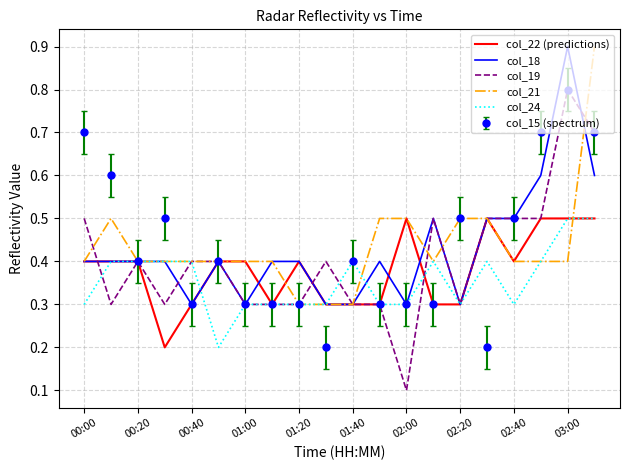

Which series has the largest range (max minus min)?

col_19